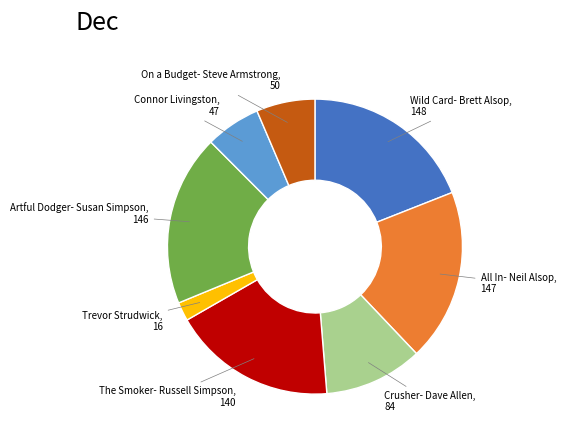

Does any single category account for the majority?

No